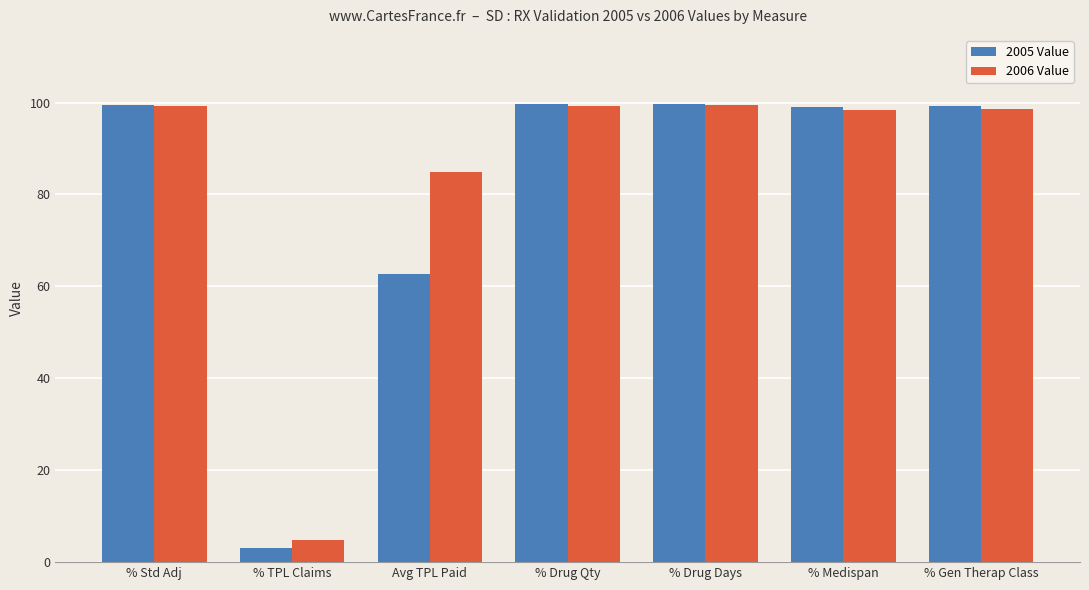

What is the sum of all 2006 Value values?

585.0